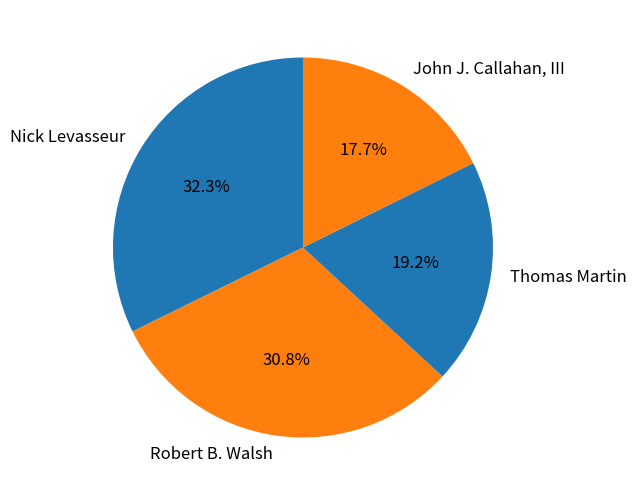

What is the largest slice in the pie chart?

Nick Levasseur